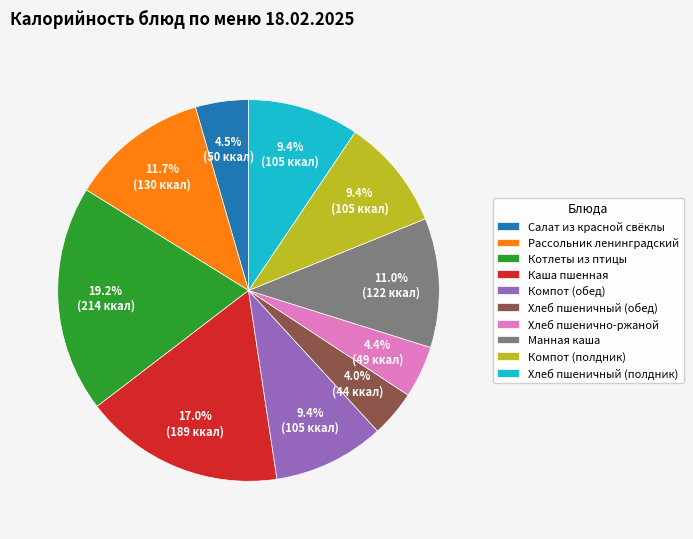

Which has a higher value, Каша пшенная or Хлеб пшенично-ржаной?

Каша пшенная